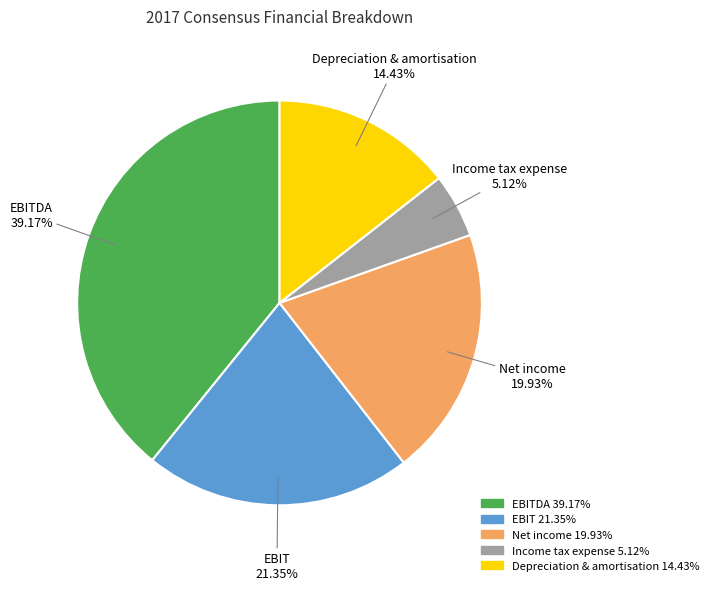

Is there a majority slice in this chart?

No